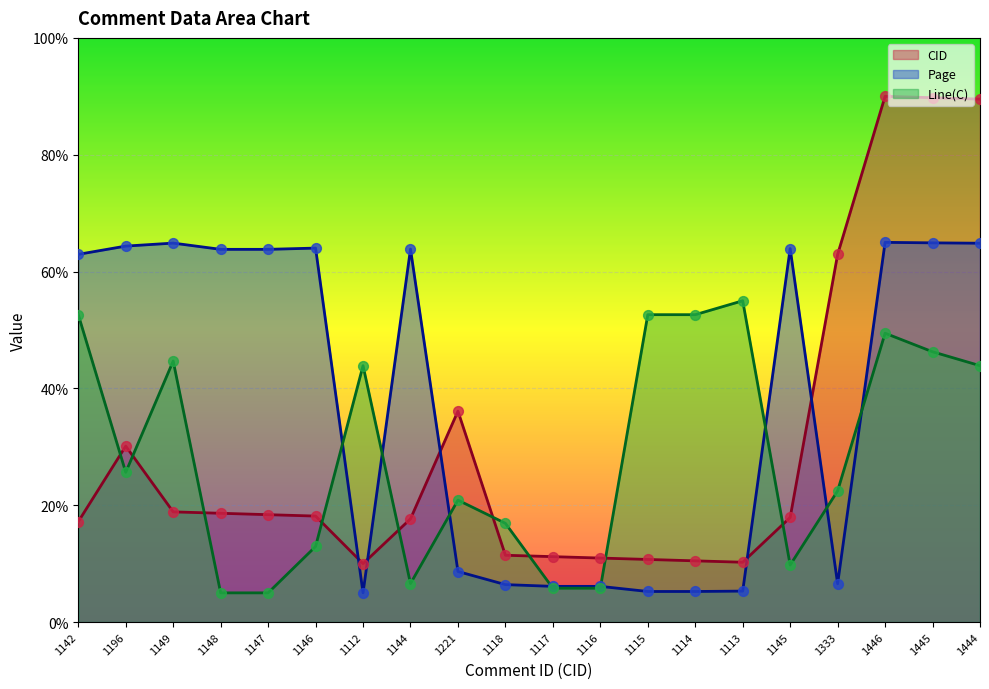

Which series has the widest spread of Y values?

CID